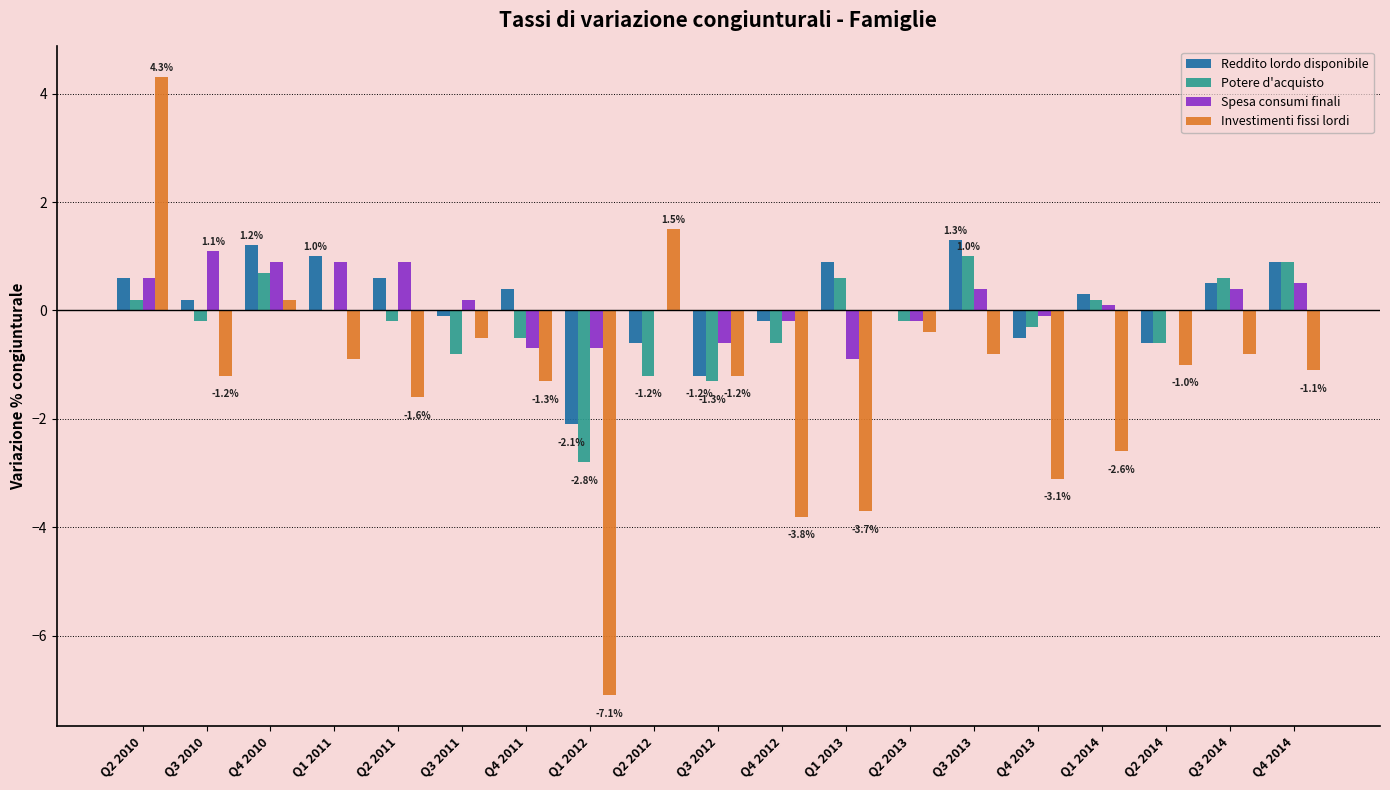

What are all the series names shown in the legend?

Reddito lordo disponibile, Potere d'acquisto, Spesa consumi finali, Investimenti fissi lordi